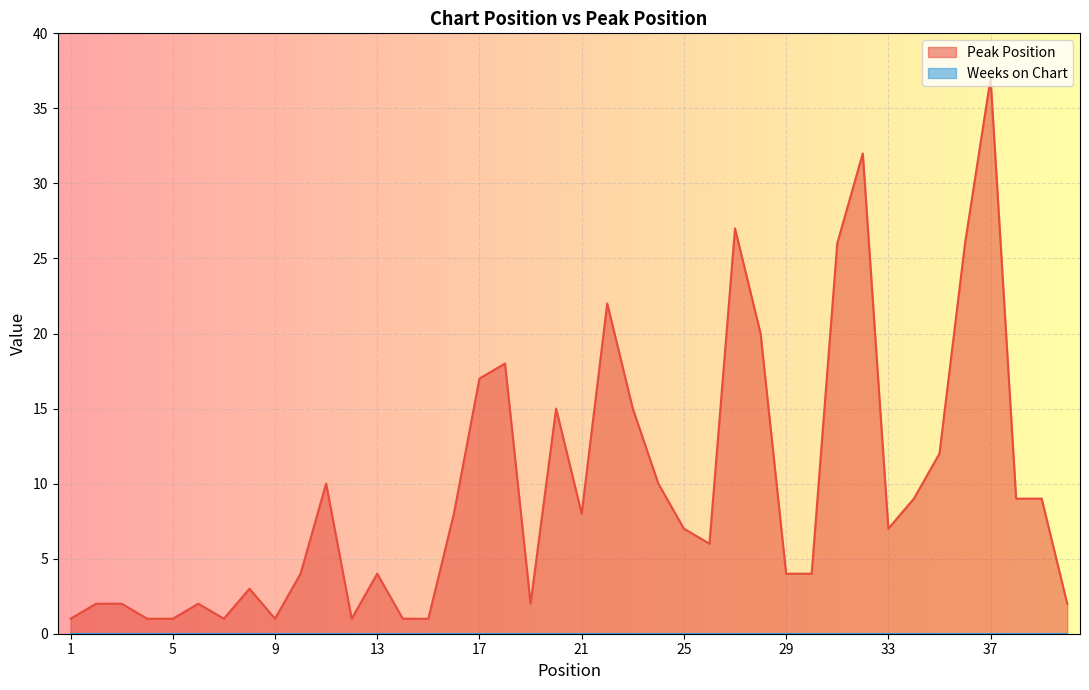

What is the value of the 20th point from the left?

15